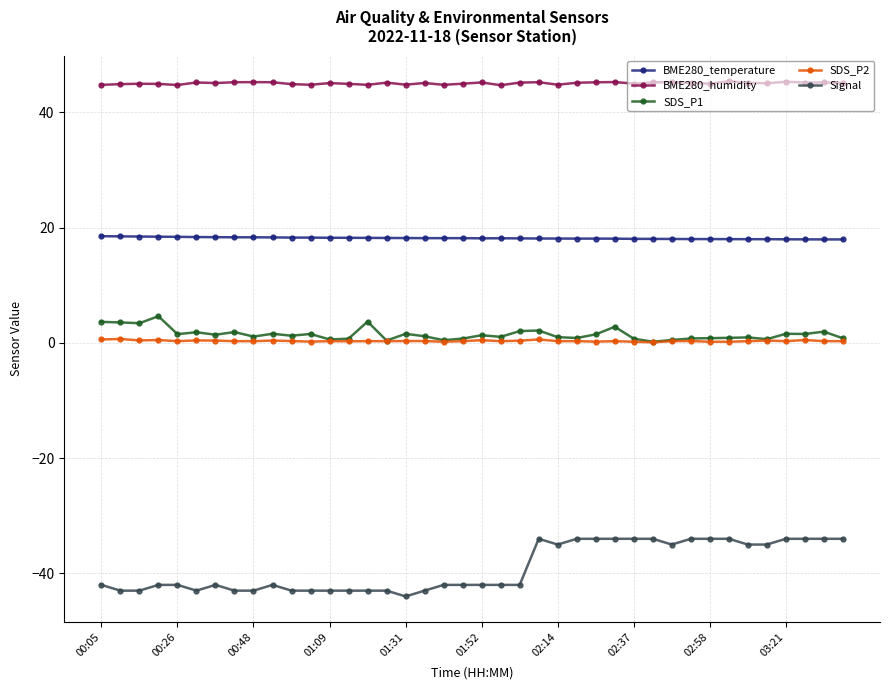

Which series has the largest range (max minus min)?

Signal